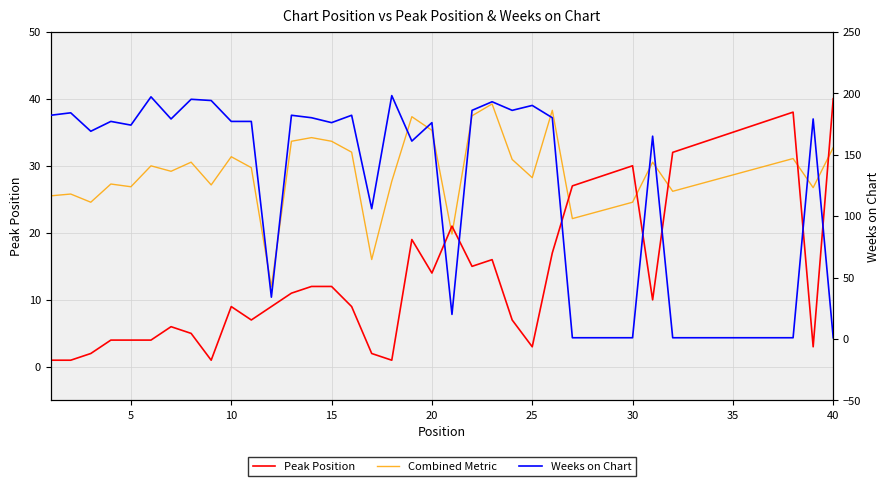

True or false: Peak Position has more than 1 points higher than both neighbors.

True